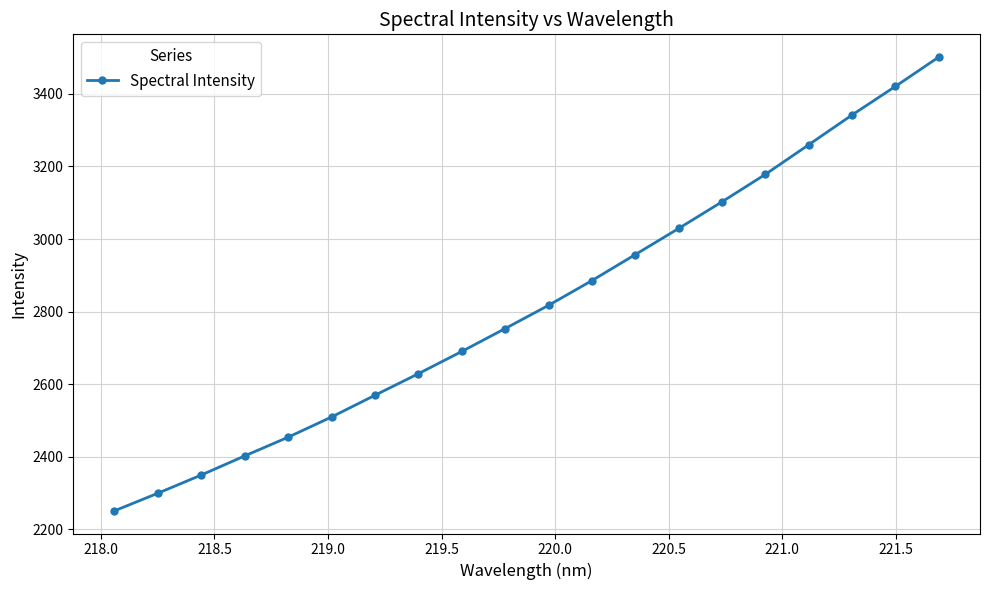

What is the value of the 19th point from the left?

3420.4